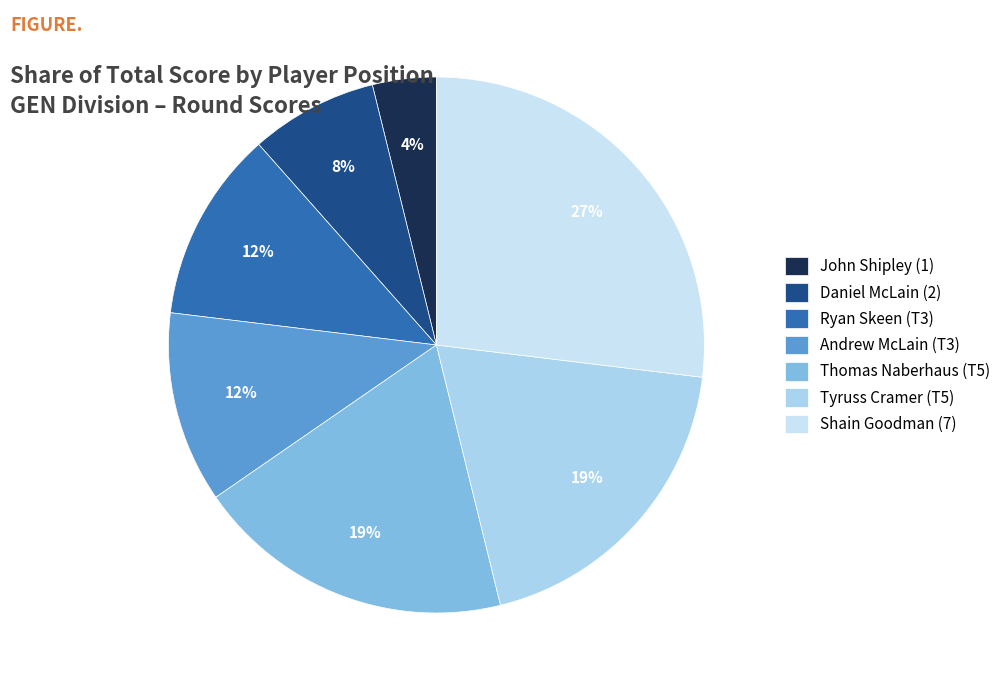

Rank the categories by value from lowest to highest.

John Shipley (1), Daniel McLain (2), Ryan Skeen (T3), Andrew McLain (T3), Thomas Naberhaus (T5), Tyruss Cramer (T5), Shain Goodman (7)